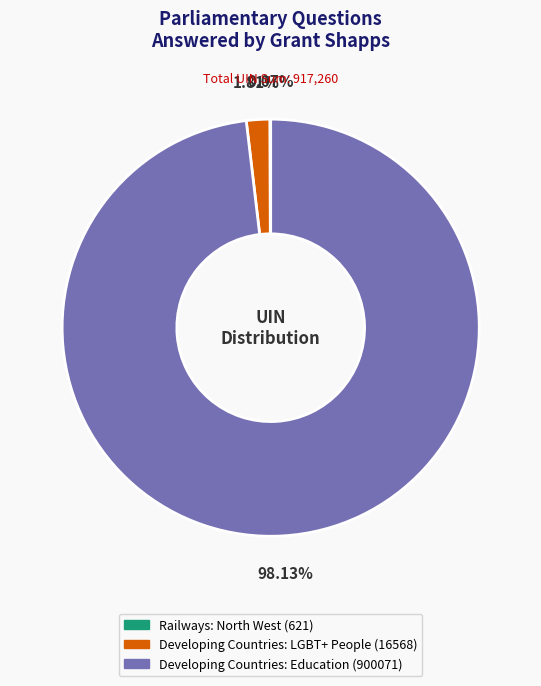

Is the sum of Developing Countries: Education (900071) and Developing Countries: LGBT+ People (16568) greater than half?

Yes